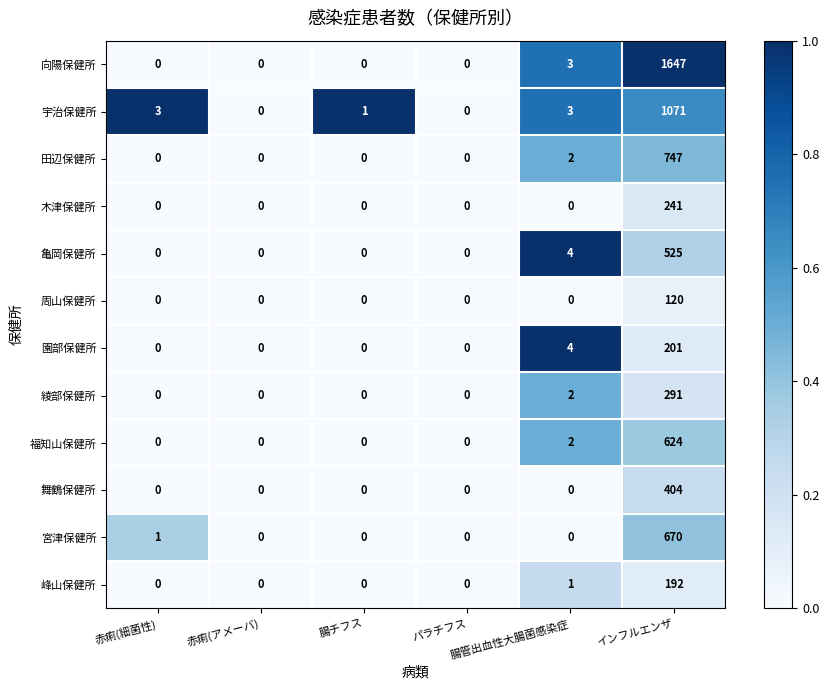

Which series has the widest spread of values?

向陽保健所